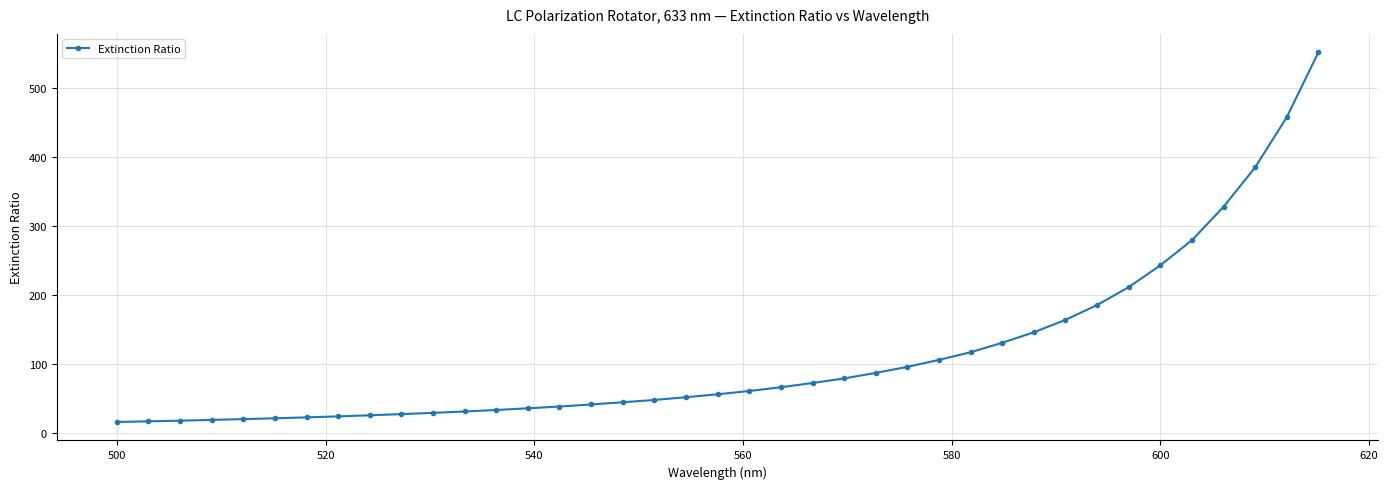

What is the value of the 11th point from the left?

28.6